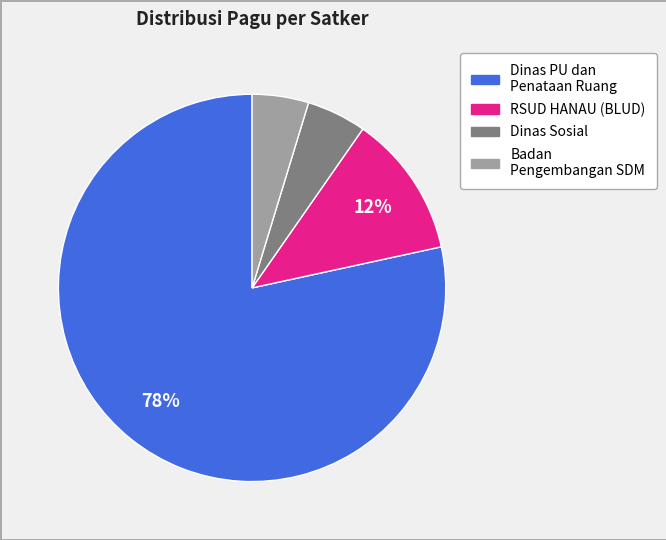

Does any single category account for the majority?

Yes